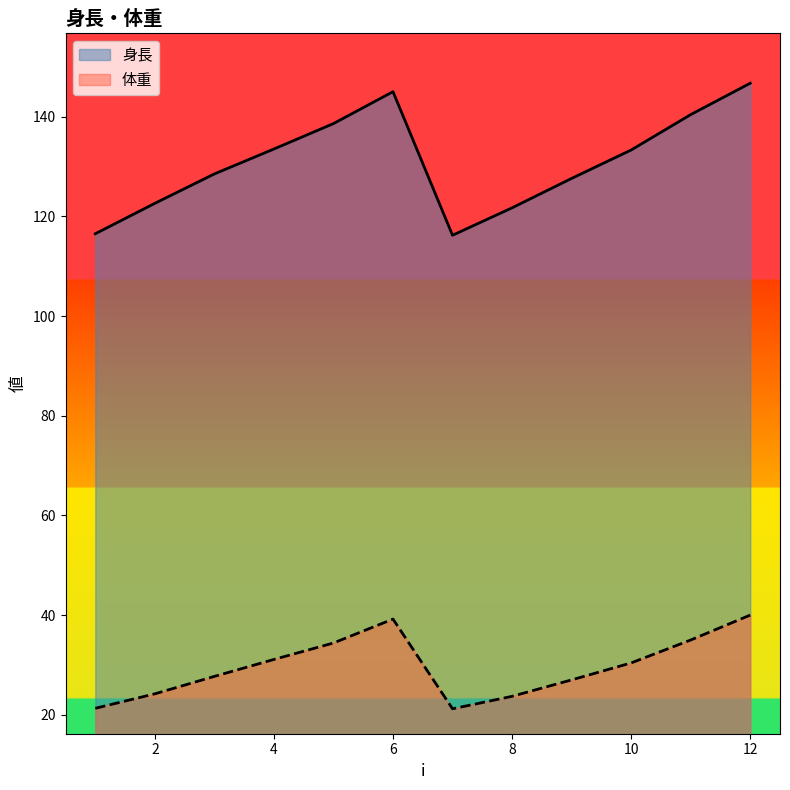

Which label corresponds to the largest value in the chart?

12